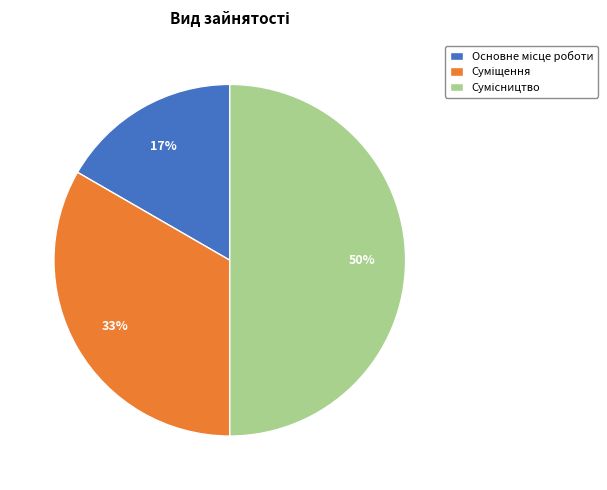

To the nearest percent, what is the difference between the largest and smallest slice percentages?

33%